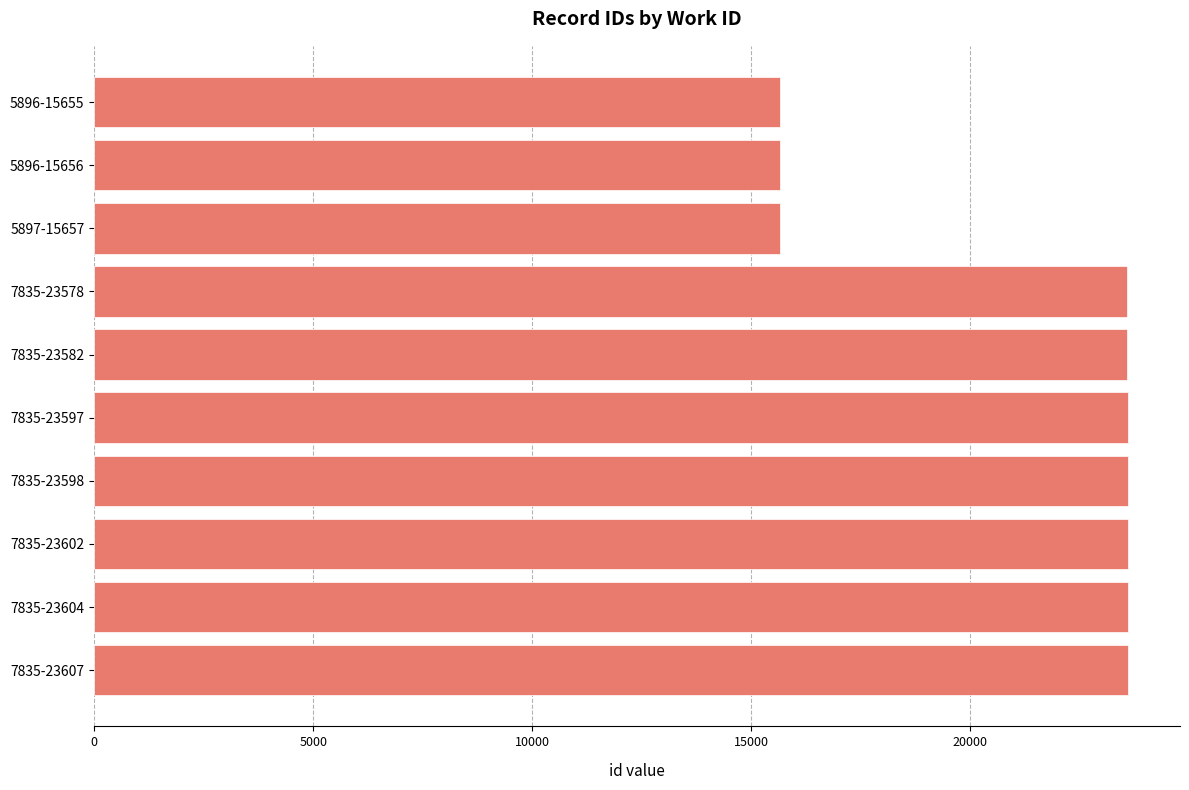

Are the bars grouped side by side (vs. stacked)?

No